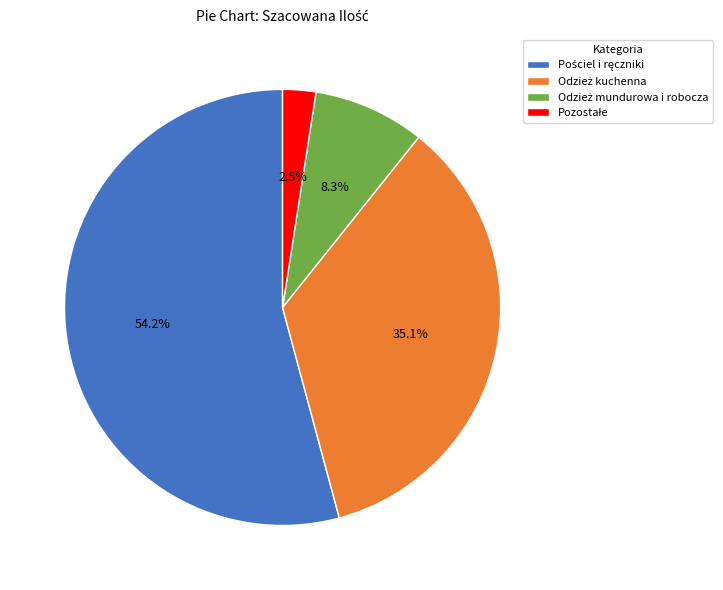

Does any single category account for the majority?

Yes